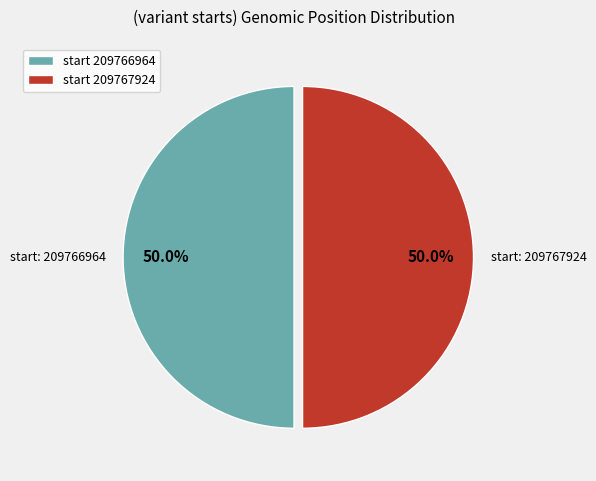

Count the number of slices in the pie.

2